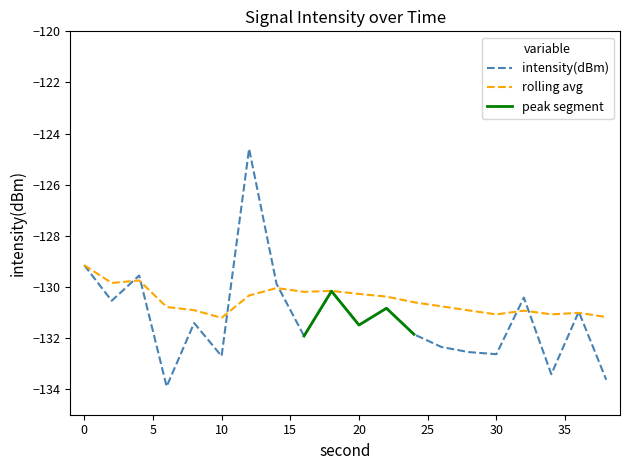

True or false: intensity(dBm) and rolling_avg cross at least once.

True